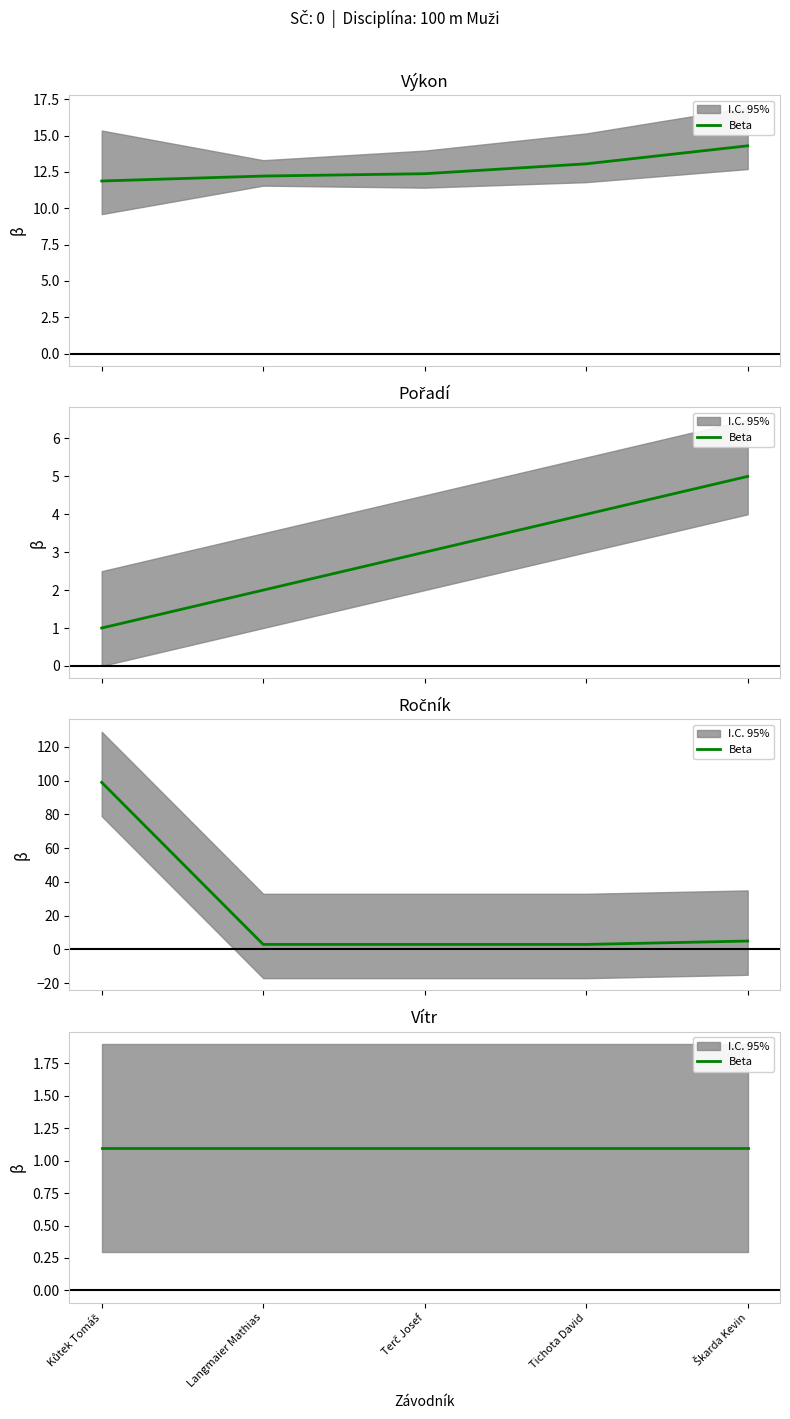

How many values in the Pořadí series are below 3?

2